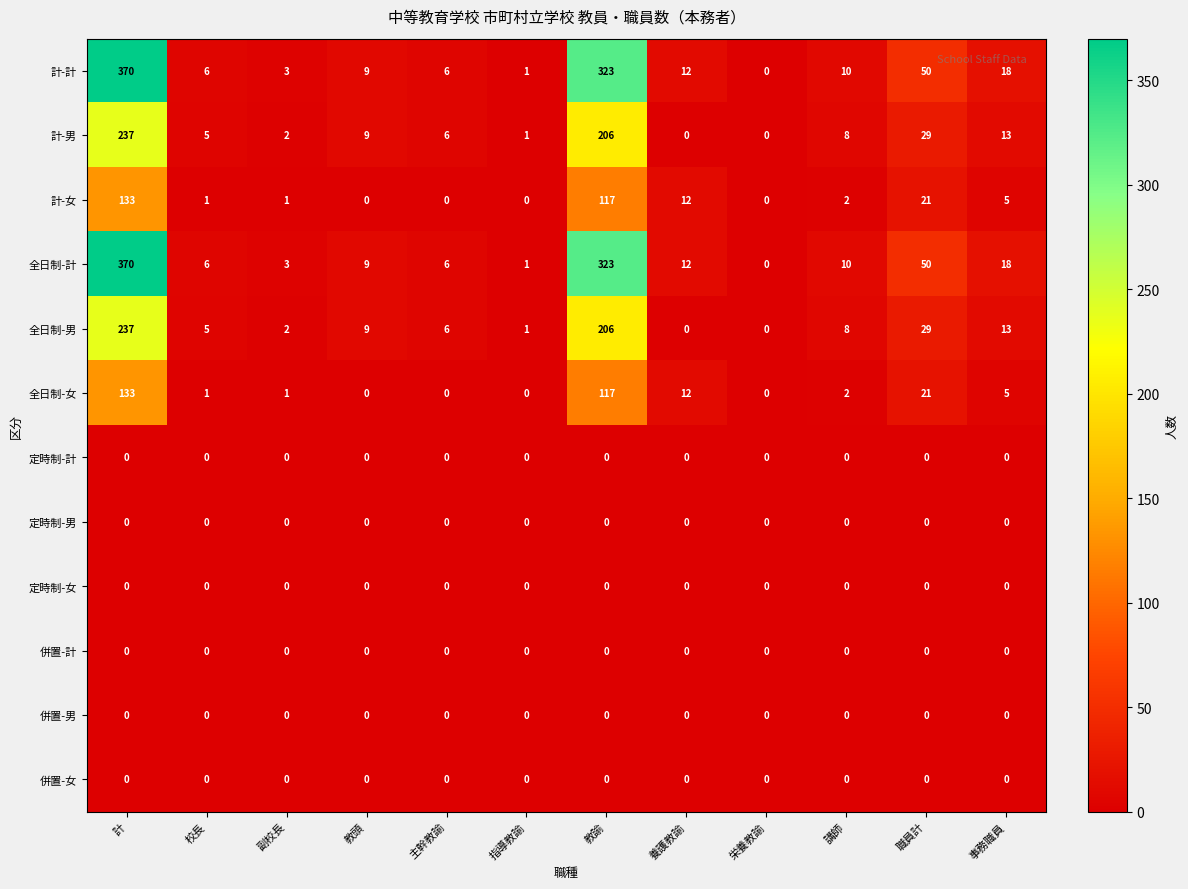

What is the average value of the 計-計 series?

67